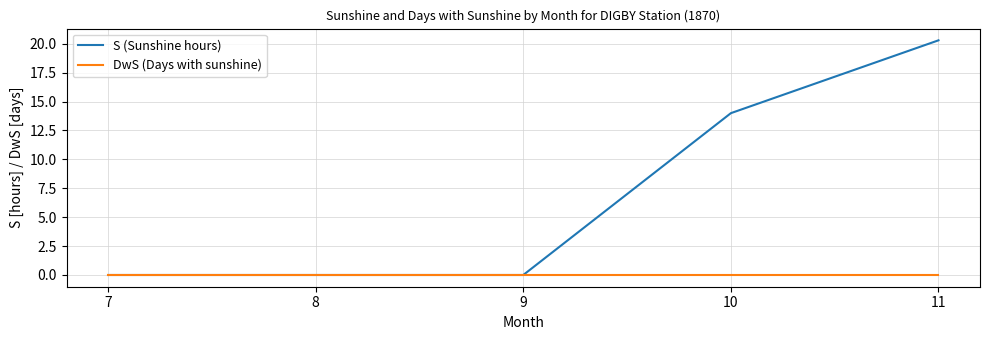

True or false: DwS (Days with sunshine) has a value of 0.0 at 11.

True